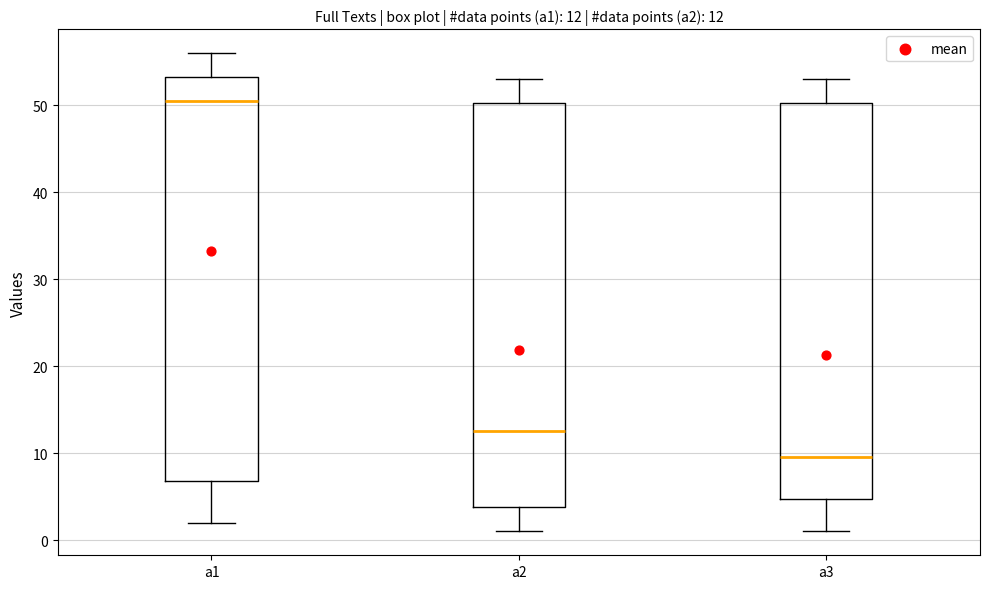

Which box has the highest median line?

a1